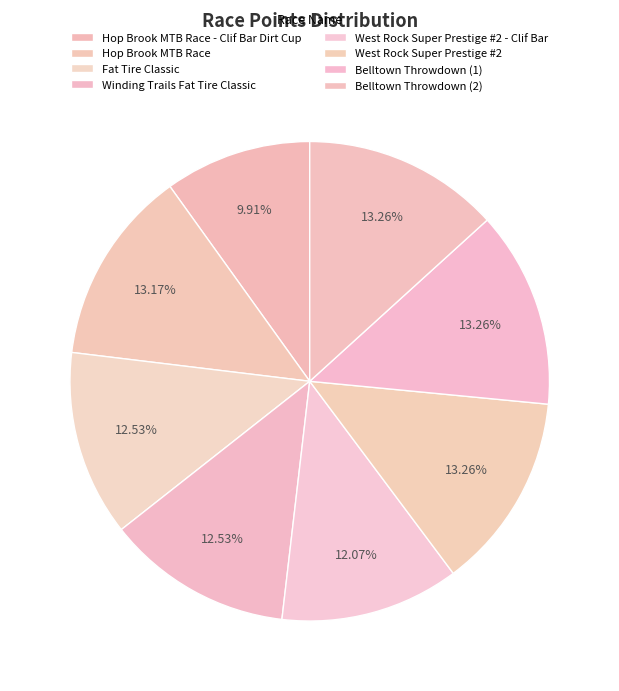

Rank the categories by value from lowest to highest.

Hop Brook MTB Race - Clif Bar Dirt Cup, West Rock Super Prestige #2 - Clif Bar, Fat Tire Classic, Winding Trails Fat Tire Classic, Hop Brook MTB Race, West Rock Super Prestige #2, Belltown Throwdown (1), Belltown Throwdown (2)